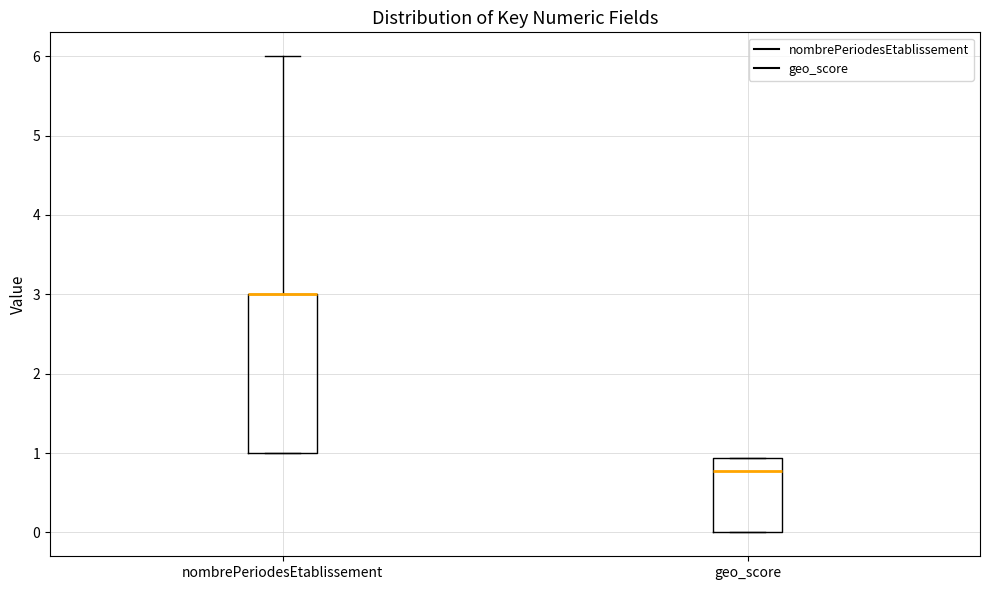

Comparing the boxes themselves (not the whiskers), which one is the tallest?

nombrePeriodesEtablissement